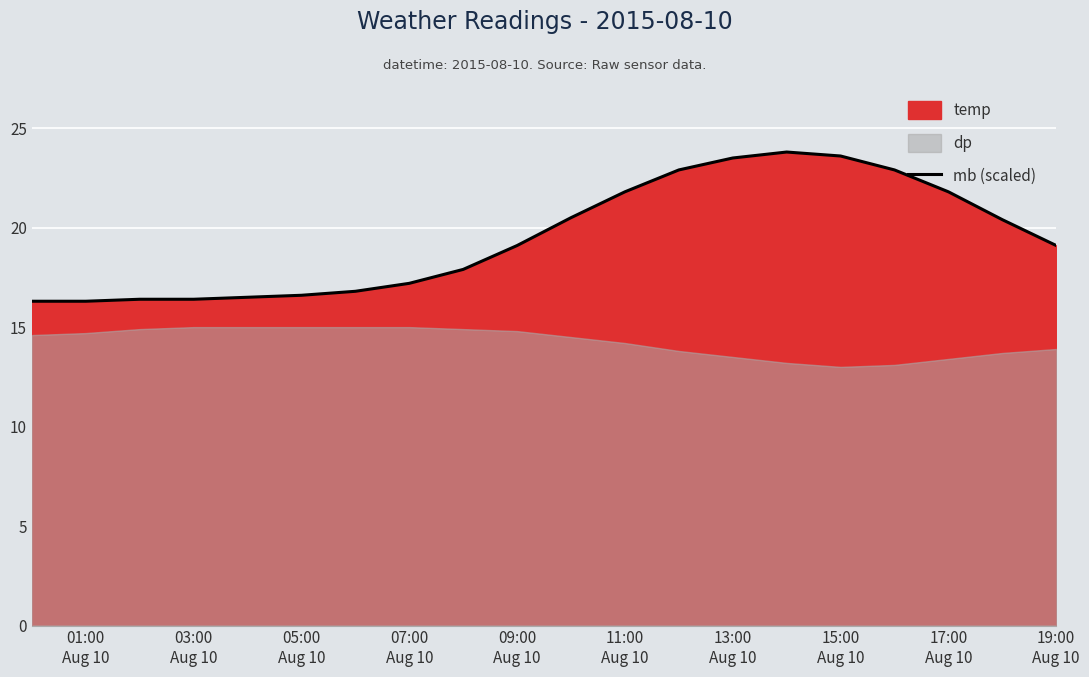

Reading right to left, transcribe all the data shown in this chart.

19.1	20.4	21.8	22.9	23.6	23.8	23.5	22.9	21.8	20.5	19.1	17.9	17.2	16.8	16.6	16.5	16.4	16.4	16.3	16.3